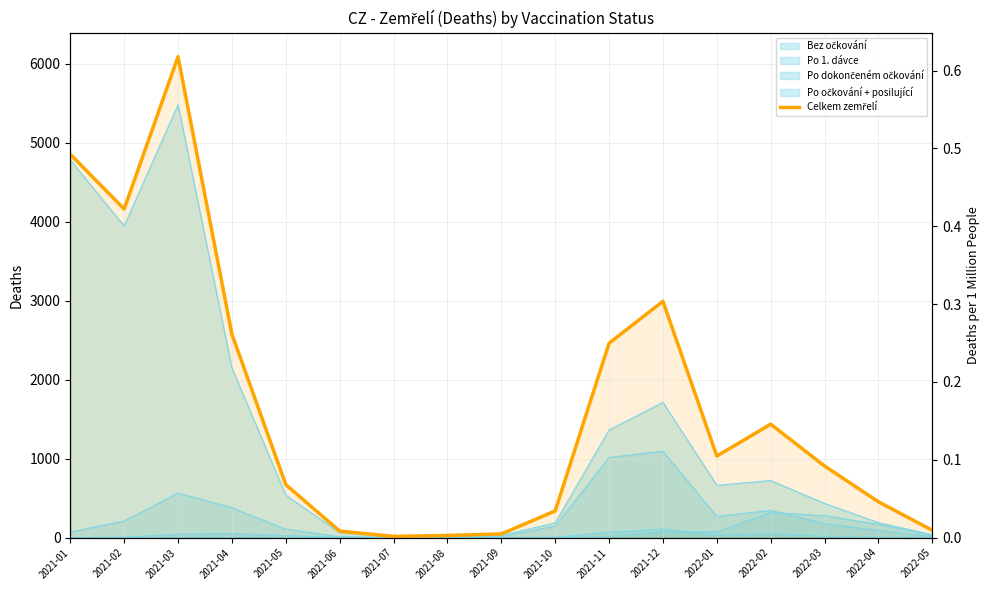

What is the approximate value at 2021-06, to the nearest 100?

100